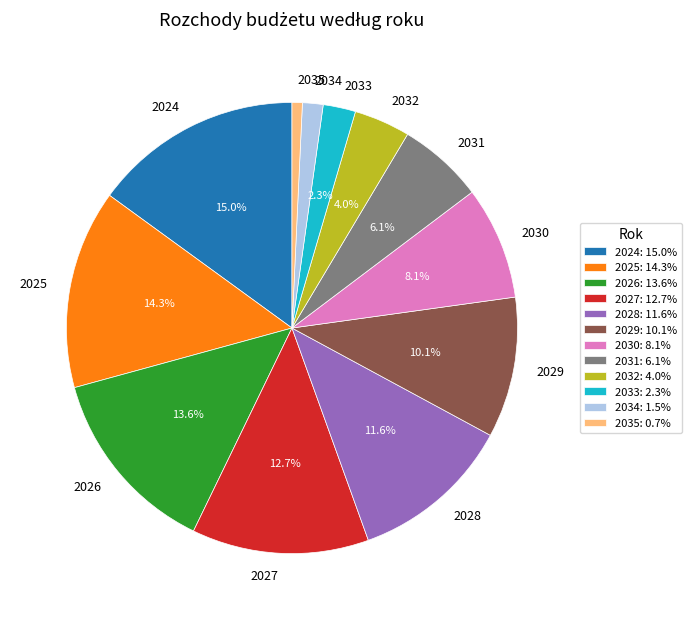

Is there any slice that represents more than half of the pie?

No